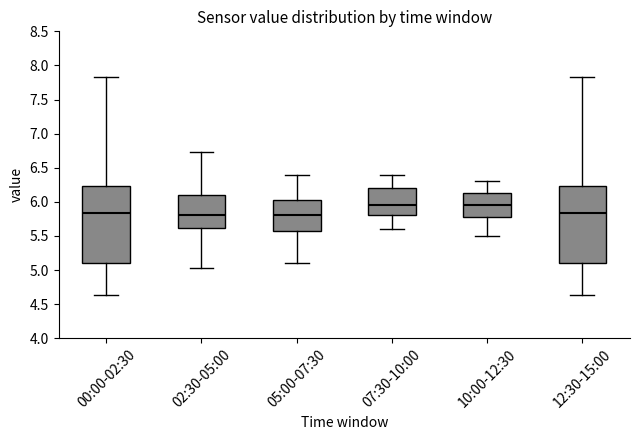

Reading left to right, transcribe this box plot: for each box, give where its median line is, the range the box spans, and where its two whiskers end, as read against the y-axis. The values are not printed on the chart, so give them approximately, as read against the axis.

00:00-02:30: median 5.85, box 5.10 to 6.25, whiskers 4.65 to 7.85
02:30-05:00: median 5.80, box 5.60 to 6.10, whiskers 5.05 to 6.75
05:00-07:30: median 5.80, box 5.60 to 6.05, whiskers 5.10 to 6.40
07:30-10:00: median 5.95, box 5.80 to 6.20, whiskers 5.60 to 6.40
10:00-12:30: median 5.95, box 5.80 to 6.15, whiskers 5.50 to 6.30
12:30-15:00: median 5.85, box 5.10 to 6.25, whiskers 4.65 to 7.85